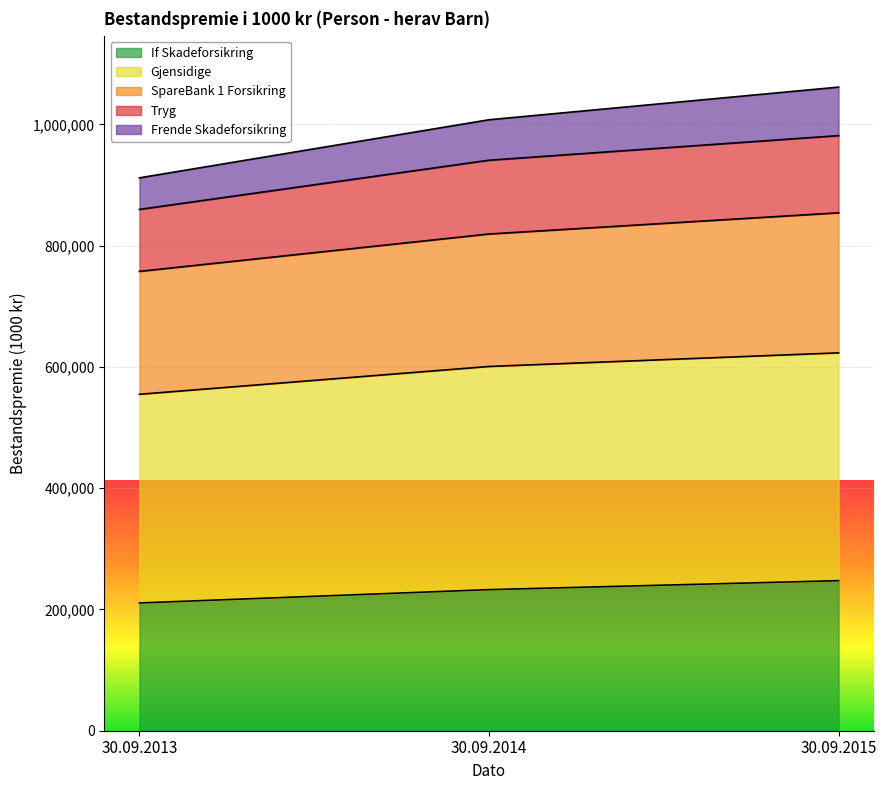

How many series are shown in this chart?

5